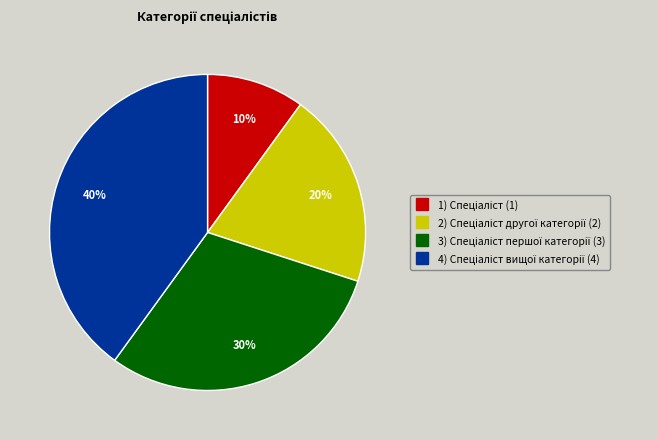

To the nearest percent, what is the difference between the largest and smallest slice percentages?

30%